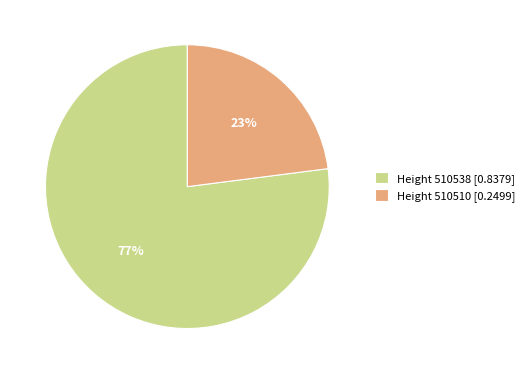

How many segments does this pie chart have?

2